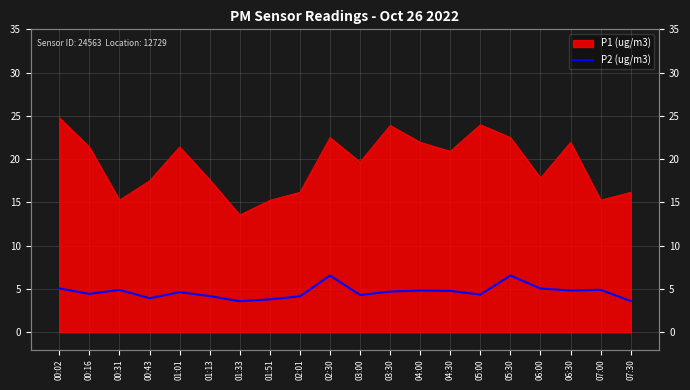

How many values are below 4?

4